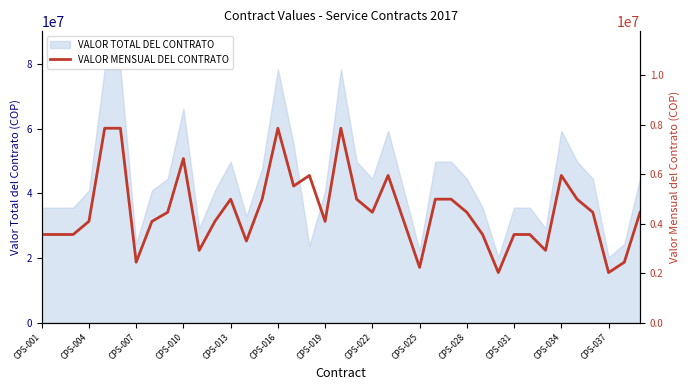

What is the maximum value for VALOR TOTAL DEL CONTRATO?

78540000